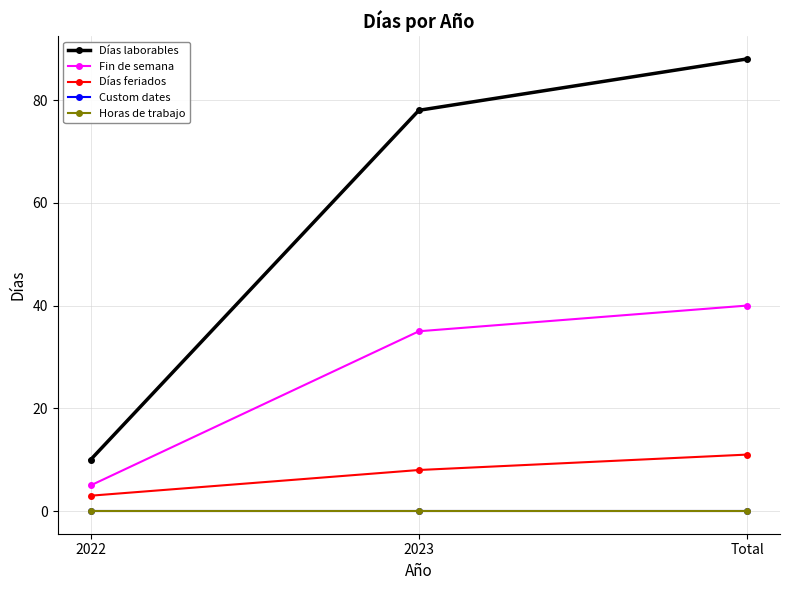

Which has a higher value, 2022 or 2023?

2023